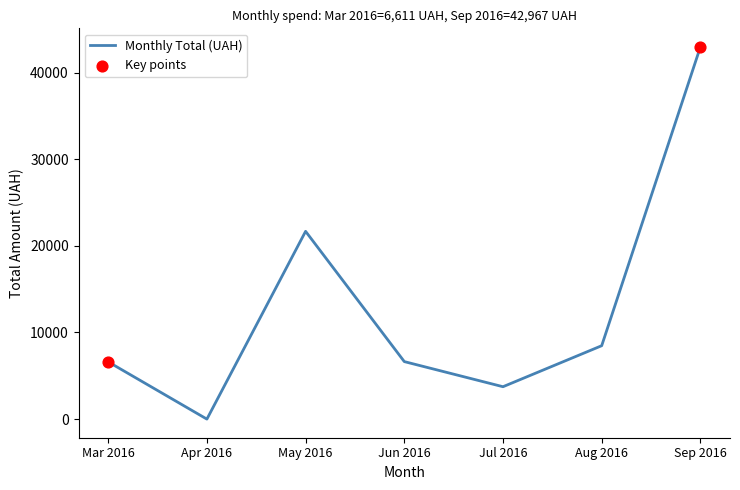

Approximately how many times larger is the value at May 2016 compared to Sep 2016?

0.5